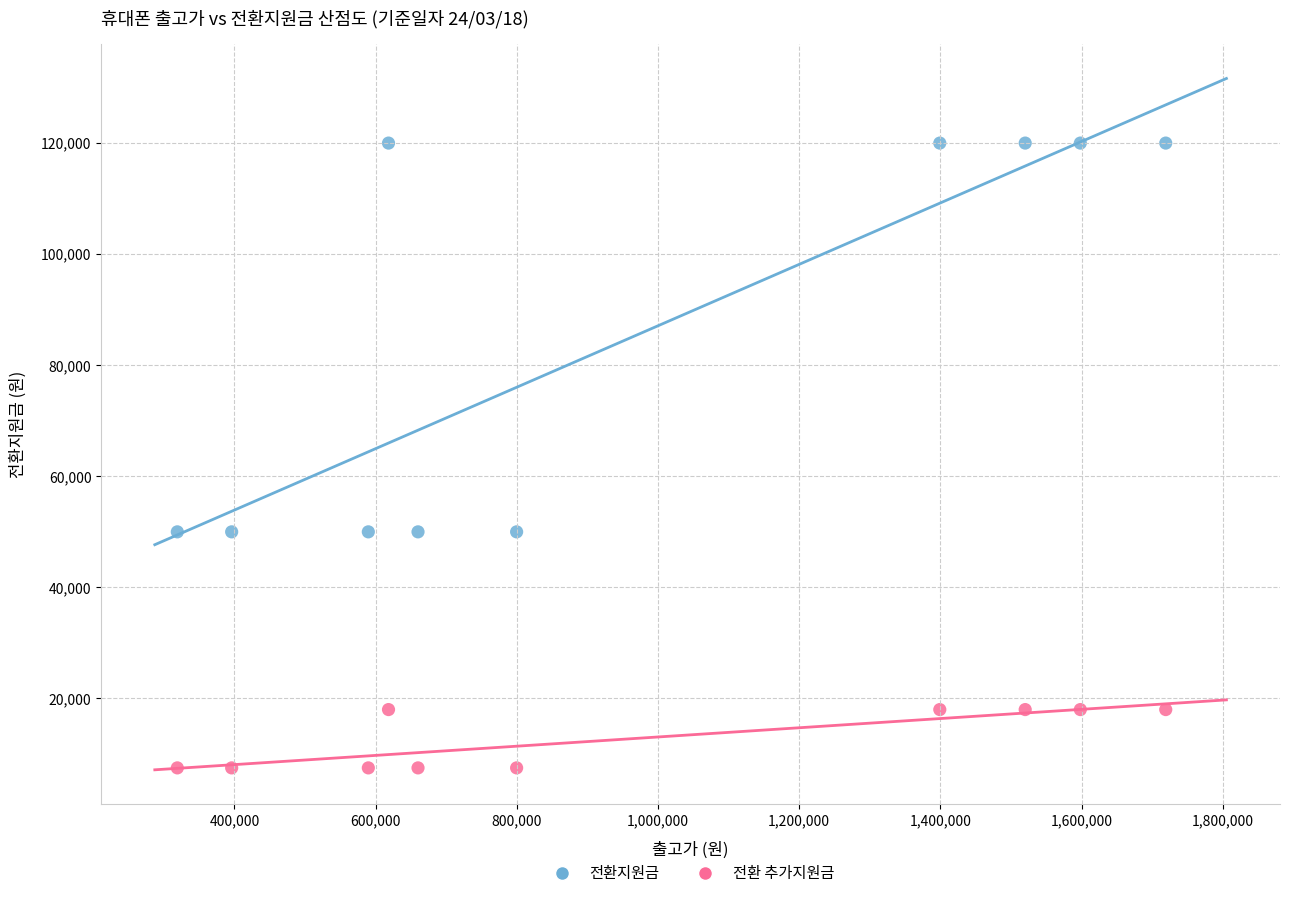

Which series reaches the maximum Y coordinate?

전환지원금